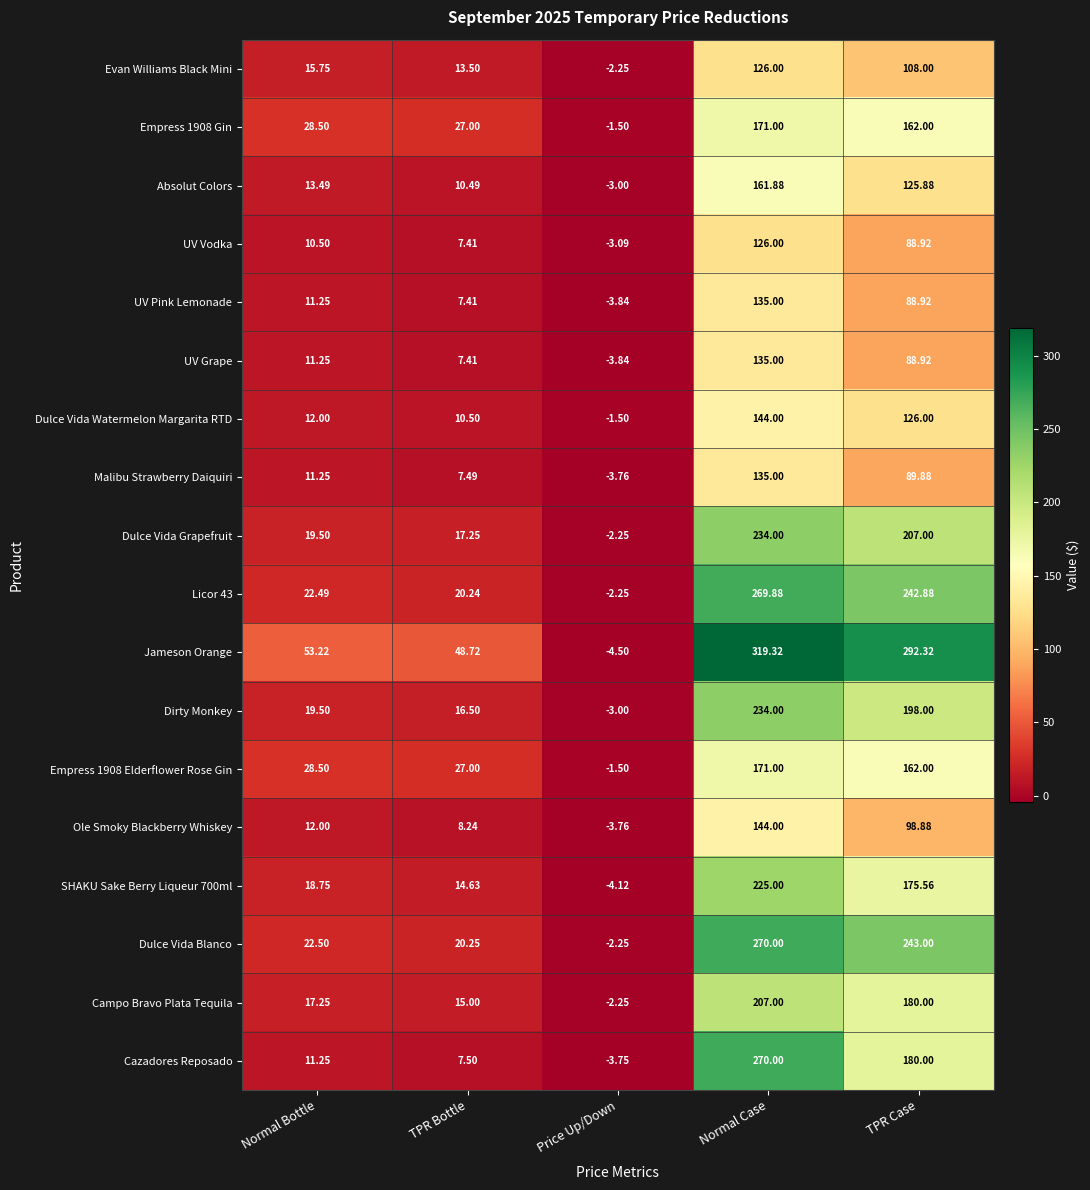

At which category is the sum across all series the highest?

Normal Case